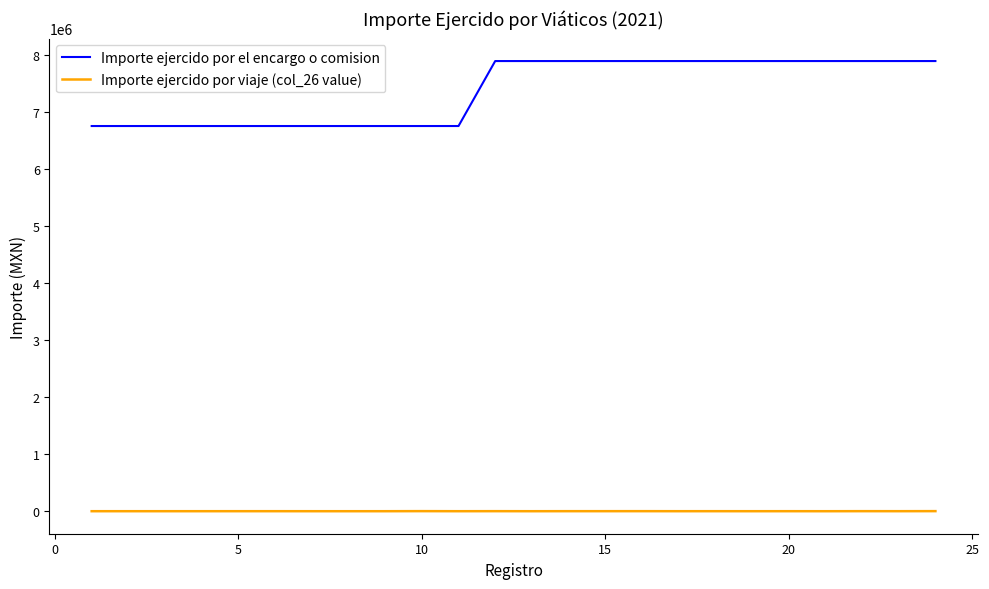

True or false: Importe ejercido por viaje (col_26 value) and Importe ejercido por el encargo o comision intersect in this chart.

False